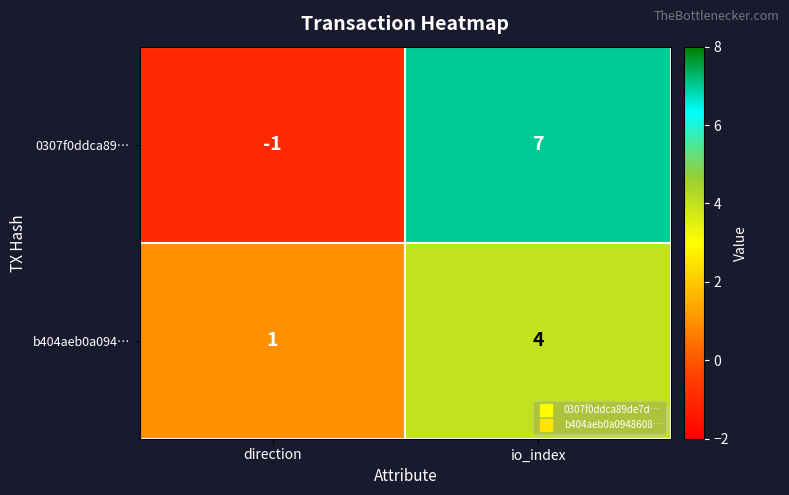

At which category does the chart reach its peak across all series?

io_index